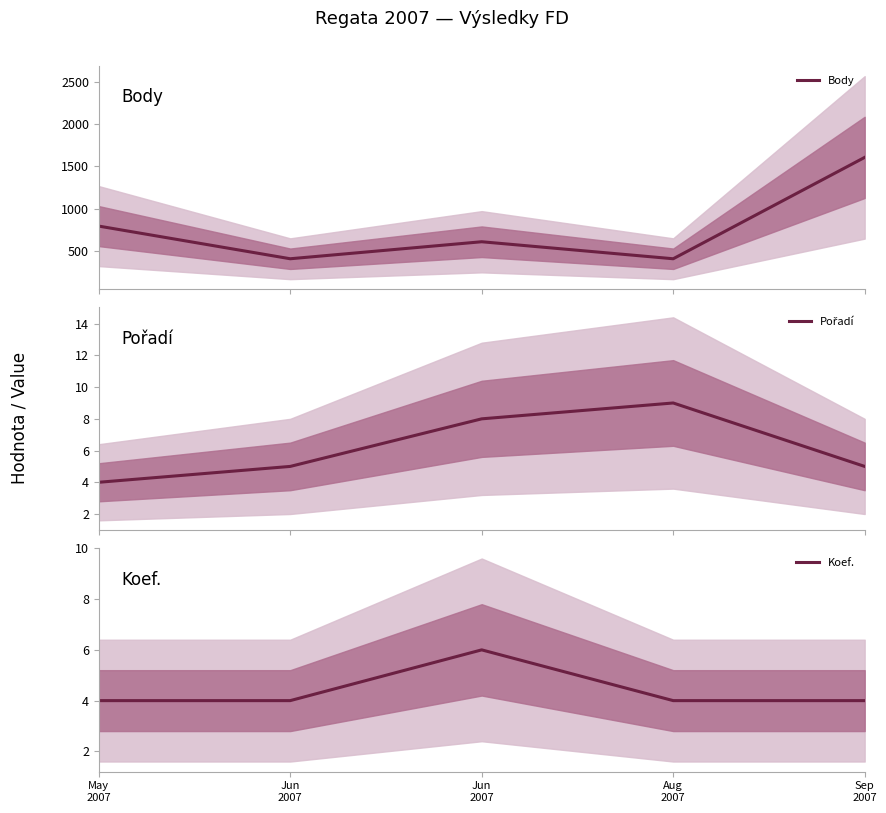

At how many categories does at least one series exceed 975?

1